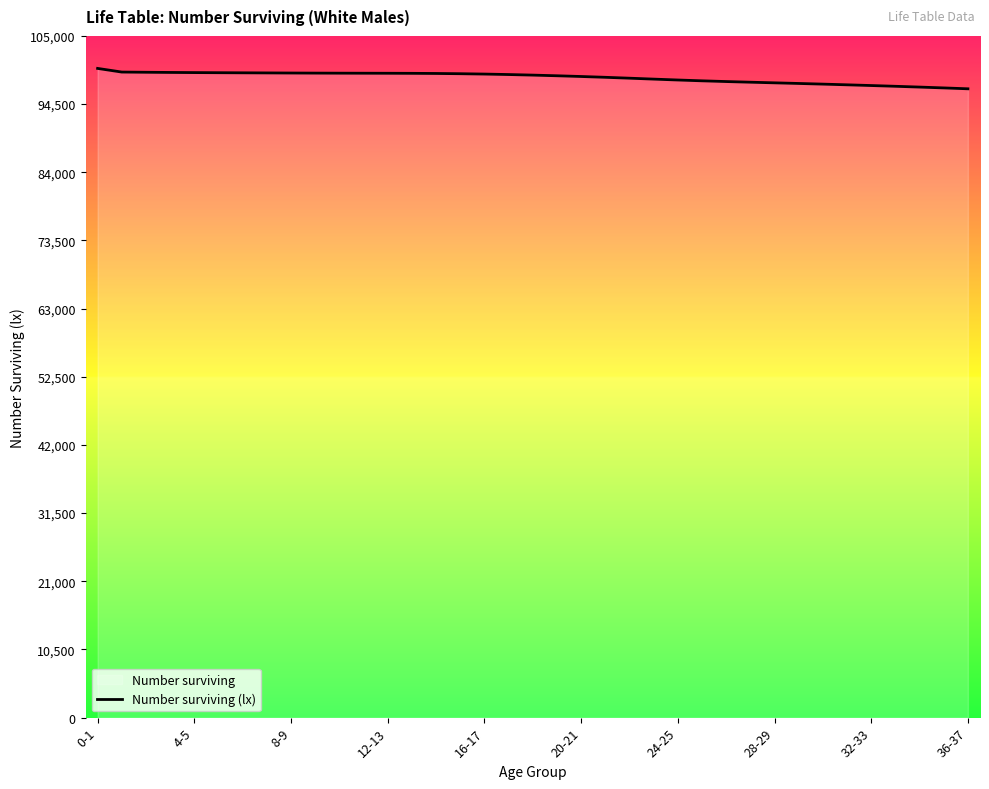

Approximately how many times larger is the value at 23 compared to 34?

1.0